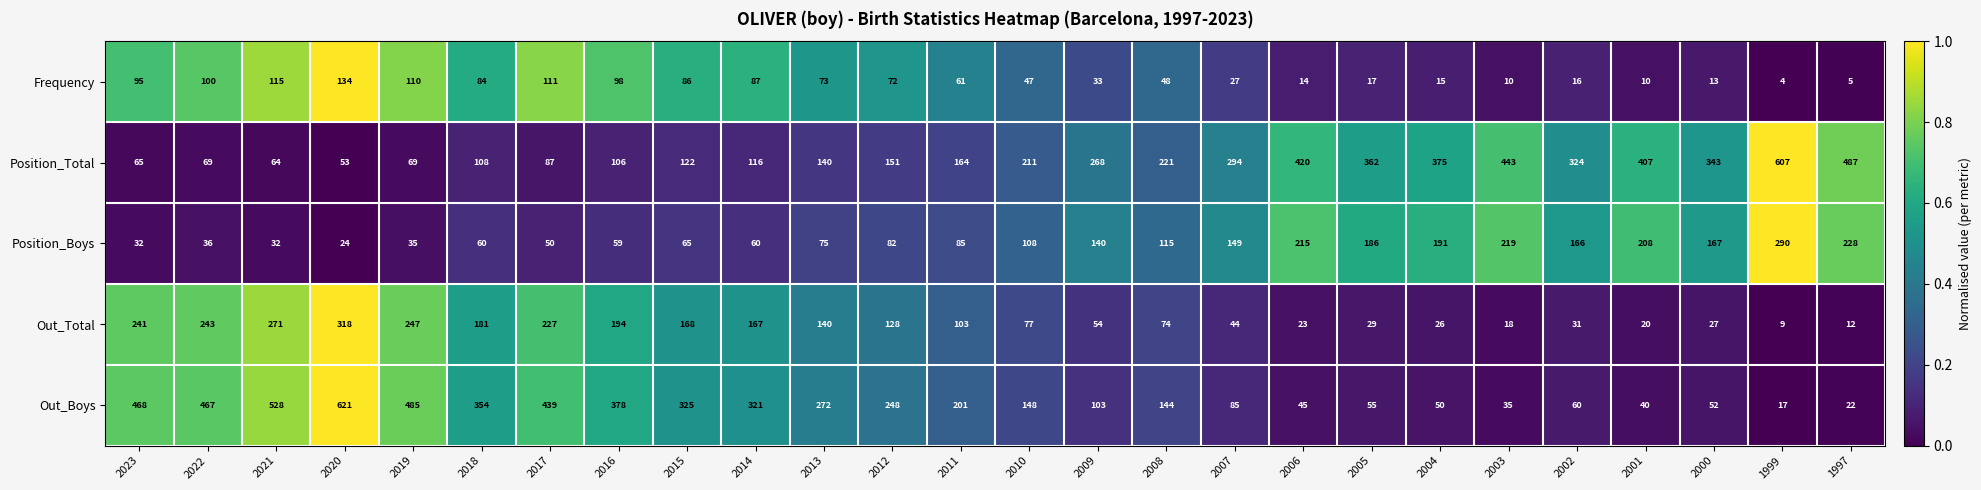

What is the difference between the highest and lowest values at 2019?

450